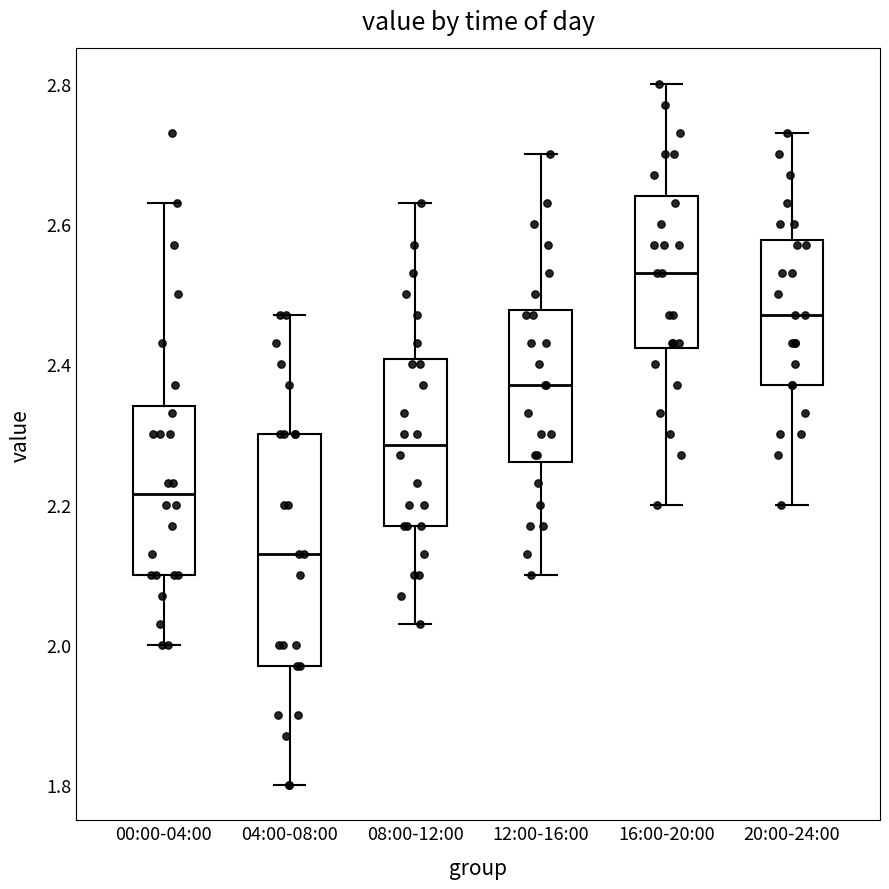

Where does the median line of the box for 04:00-08:00 sit on the y-axis? The values are not printed on the chart, so give them approximately, as read against the axis.

2.14